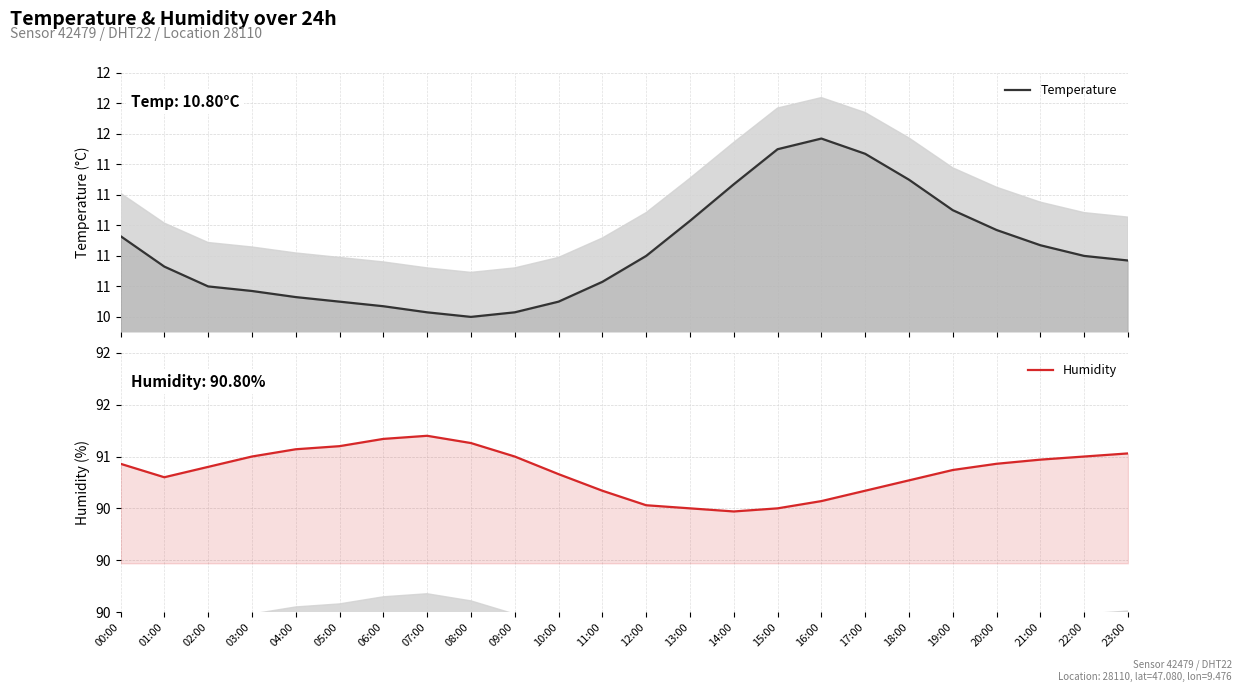

Between 07:00 and 23:00, which series saw the biggest shift?

Temperature